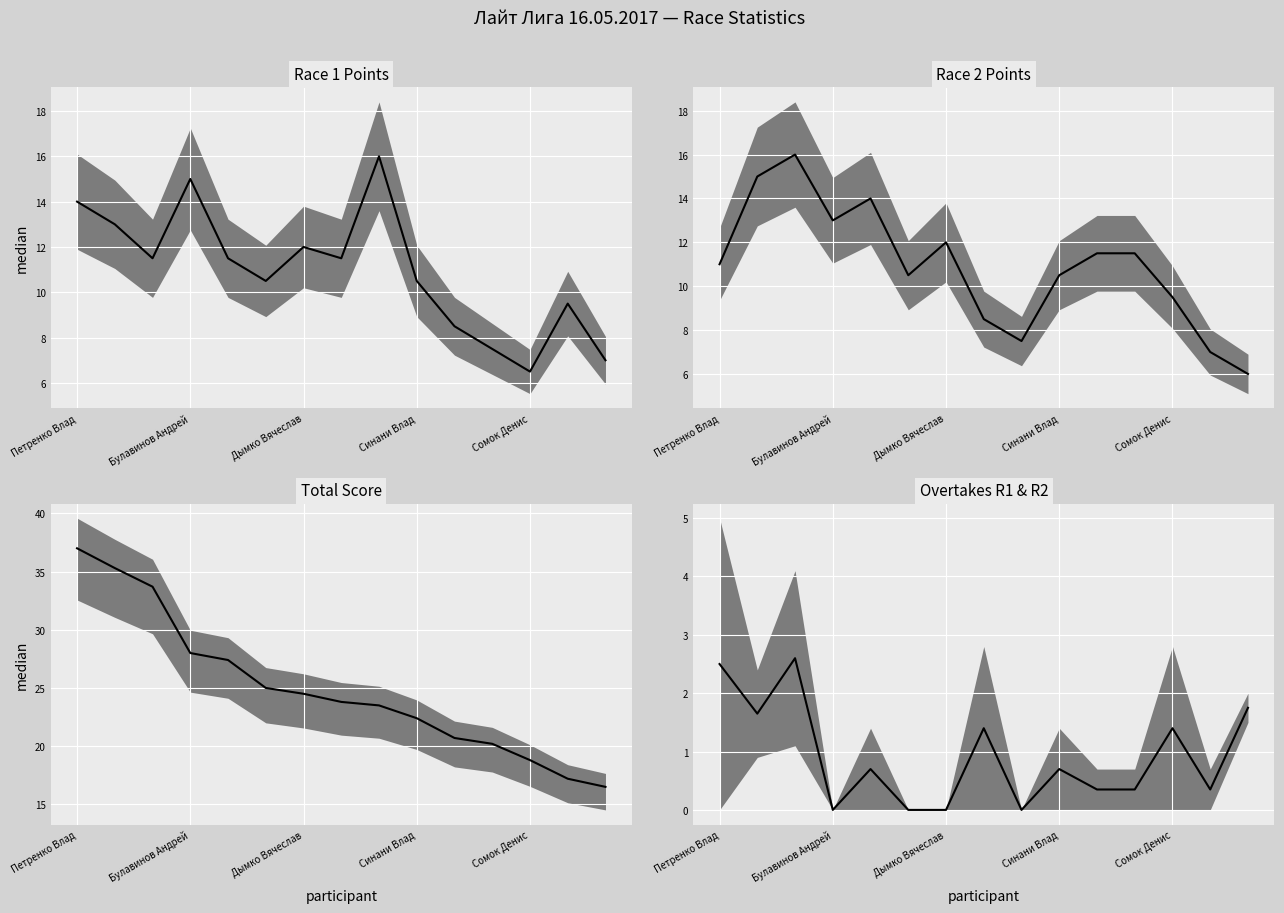

The Total Score median series shows 37.0 at Петренко Влад. True or false?

True